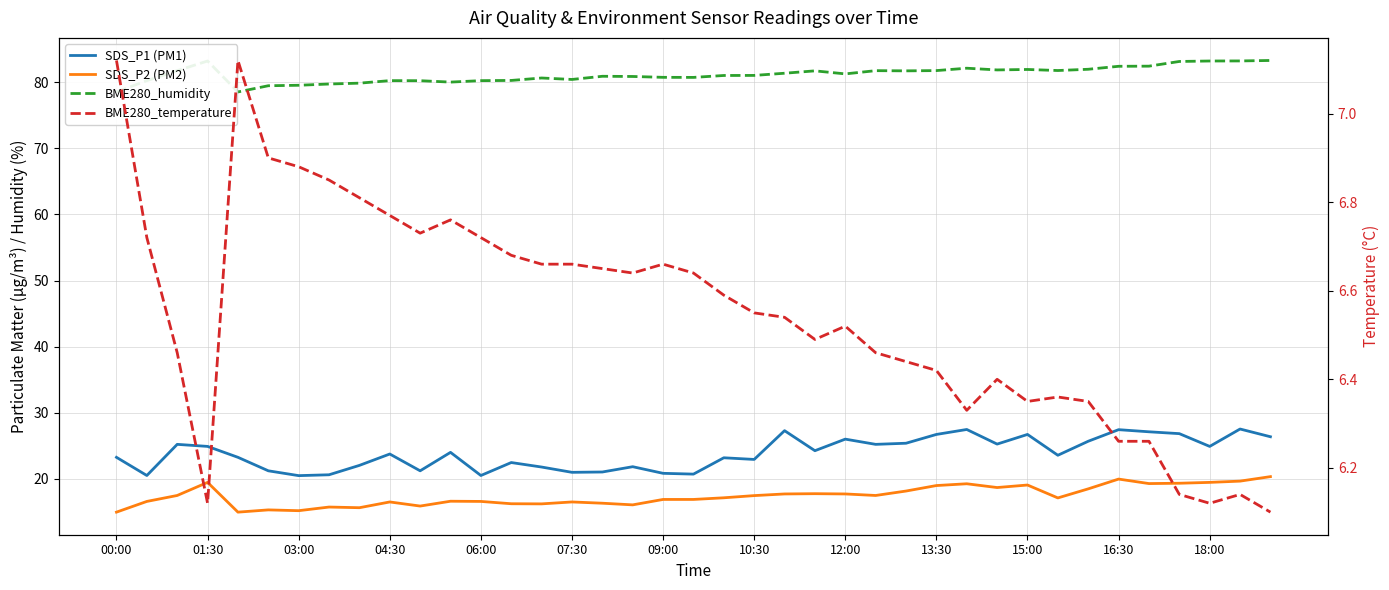

Reading left to right, extract all data points from this chart.

SDS_P1 (PM1): 23.3	20.5	25.2	24.9	23.3	21.2	20.5	20.6	22.1	23.8	21.2	24.0	20.5	22.5	21.8	21.0	21.1	21.9	20.9	20.7	23.2	22.9	27.3	24.3	26.0	25.2	25.4	26.7	27.5	25.3	26.7	23.6	25.7	27.4	27.1	26.9	24.9	27.6	26.4
SDS_P2 (PM2): 15.0	16.6	17.5	19.5	15.0	15.3	15.2	15.8	15.7	16.5	15.9	16.6	16.6	16.2	16.2	16.5	16.3	16.1	16.9	16.9	17.1	17.5	17.7	17.8	17.7	17.5	18.2	19.0	19.3	18.7	19.1	17.1	18.5	20.0	19.3	19.4	19.5	19.7	20.4
BME280_humidity: 78.5	80.2	81.7	83.2	78.5	79.5	79.5	79.7	79.8	80.2	80.2	80.0	80.2	80.3	80.6	80.4	80.9	80.9	80.7	80.7	81.0	81.0	81.3	81.7	81.2	81.7	81.7	81.8	82.1	81.8	81.9	81.8	82.0	82.4	82.4	83.1	83.2	83.2	83.3
BME280_temperature: 7.1	6.7	6.5	6.1	7.1	6.9	6.9	6.8	6.8	6.8	6.7	6.8	6.7	6.7	6.7	6.7	6.7	6.6	6.7	6.6	6.6	6.5	6.5	6.5	6.5	6.5	6.4	6.4	6.3	6.4	6.3	6.4	6.3	6.3	6.3	6.1	6.1	6.1	6.1